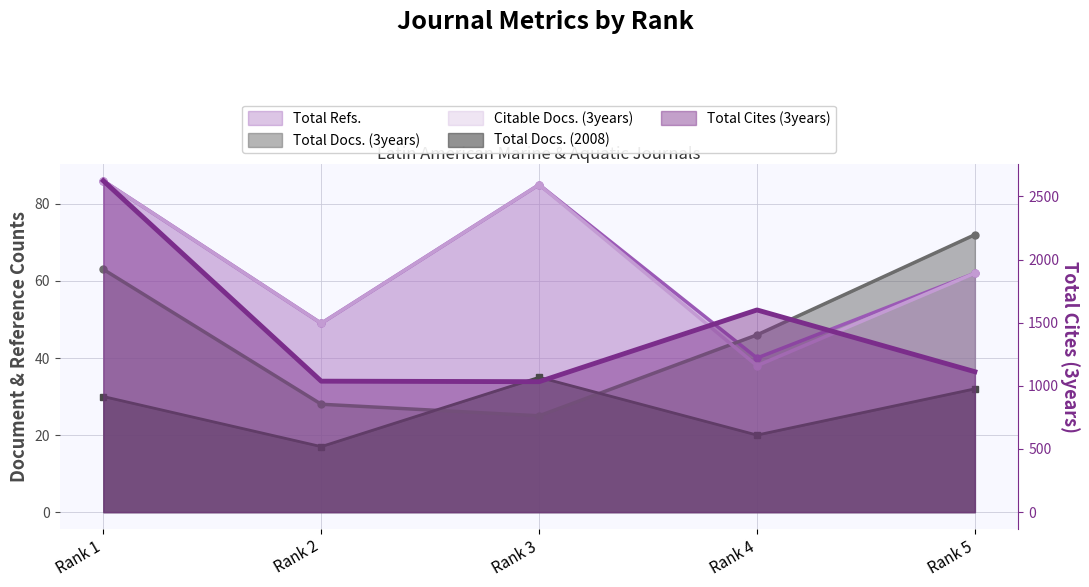

What is the difference between the maximum and minimum values in the Total Cites (3years) series?

1591